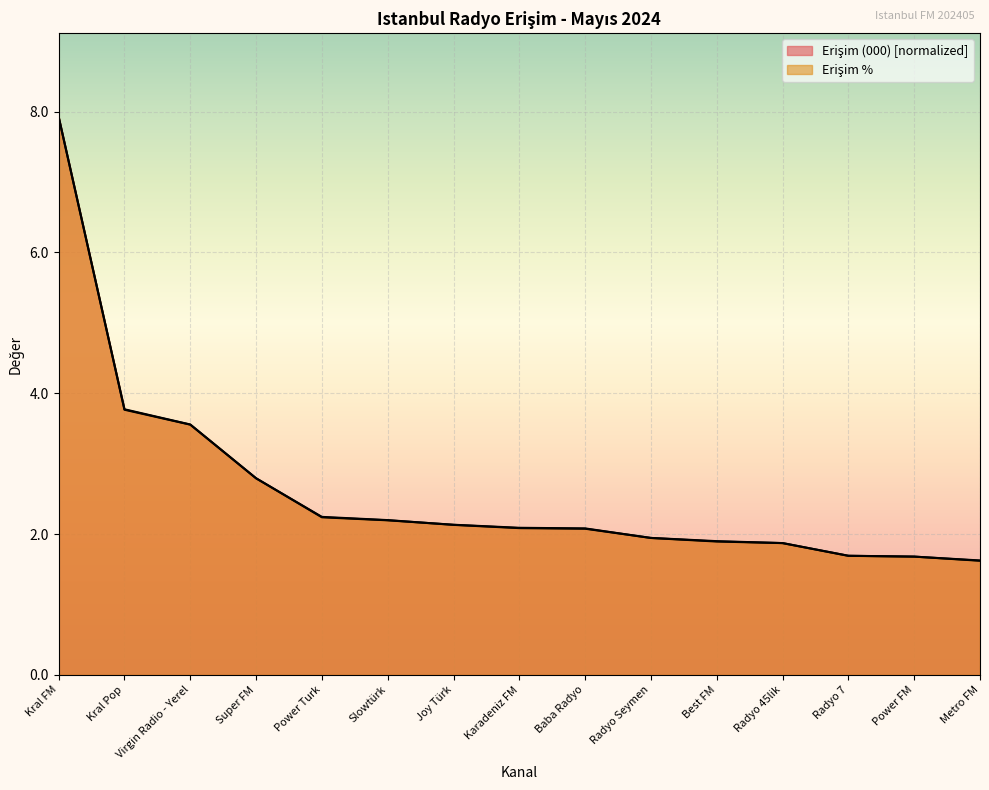

The Erişim % series shows 0.9 at Slowtürk. True or false?

False